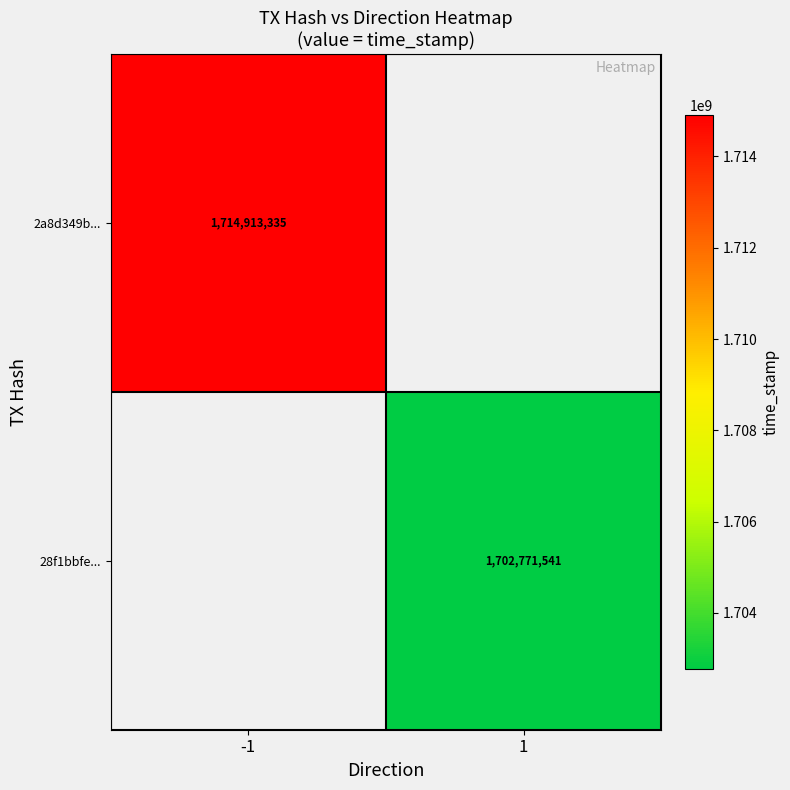

Between 1 and -1, which is larger?

-1